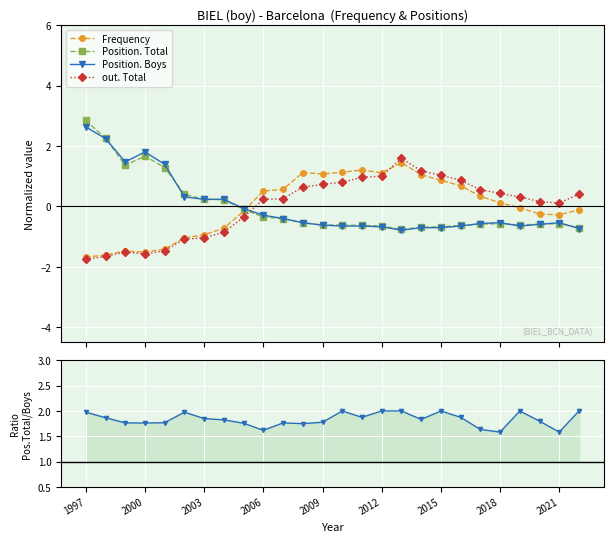

True or false: out. Total has more than 1 points higher than both neighbors.

True